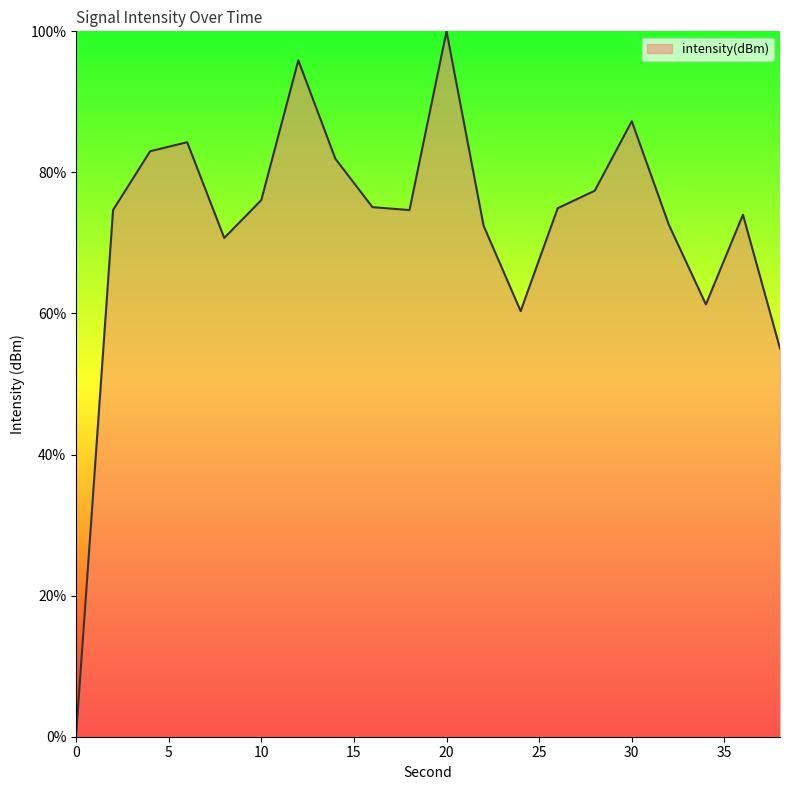

What is the maximum value shown in the chart?

100.0